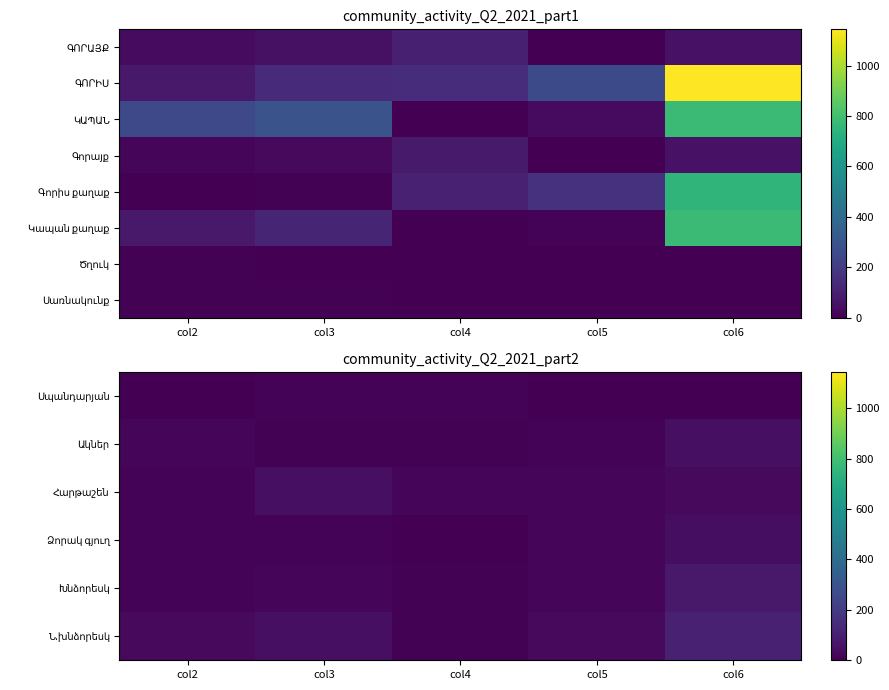

Which category has the lowest value across all series?

col5